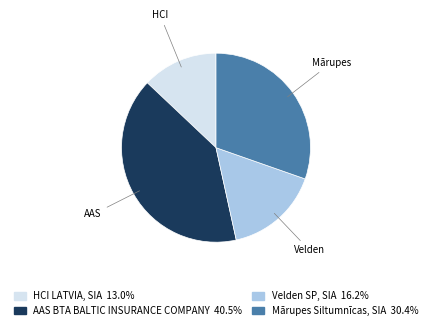

What is the ratio of the value at HCI LATVIA, SIA to the value at Mārupes Siltumnīcas, SIA?

0.4